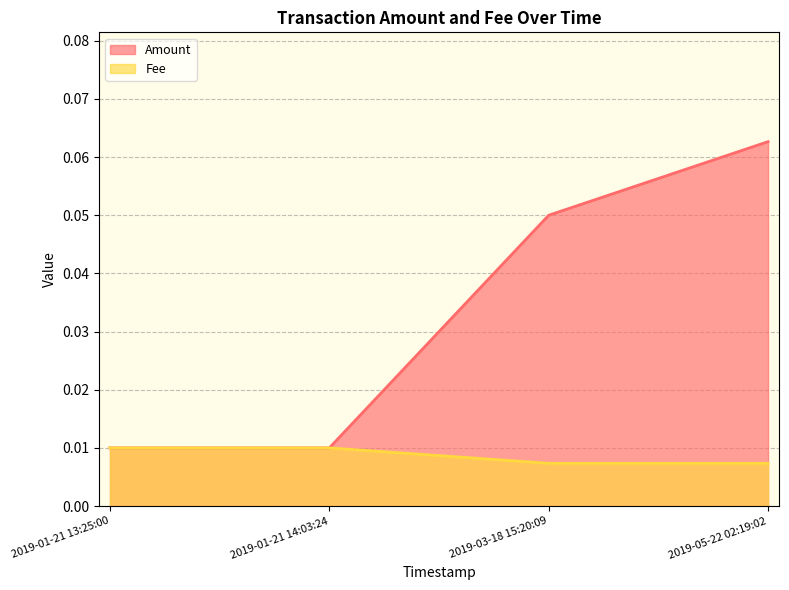

Is it true that Amount equals 0.0 at 2019-05-22 02:19:02?

False